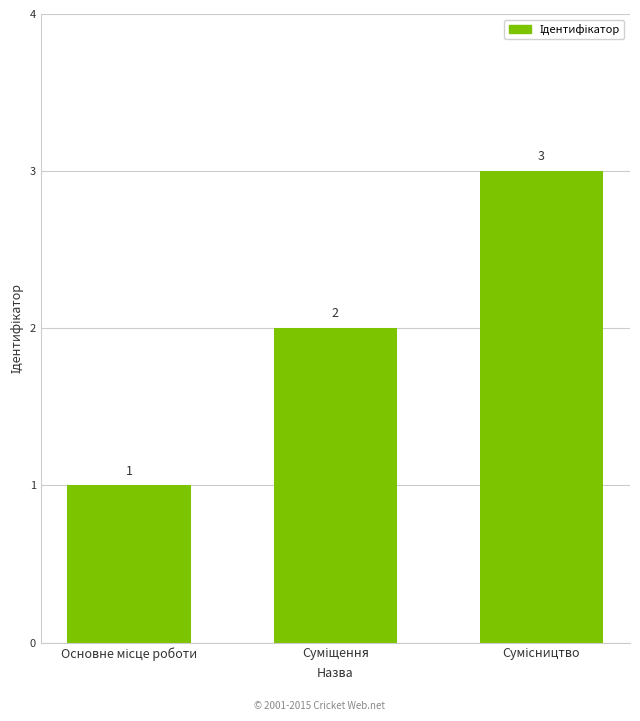

What is the value of the 2nd bar from the left?

2